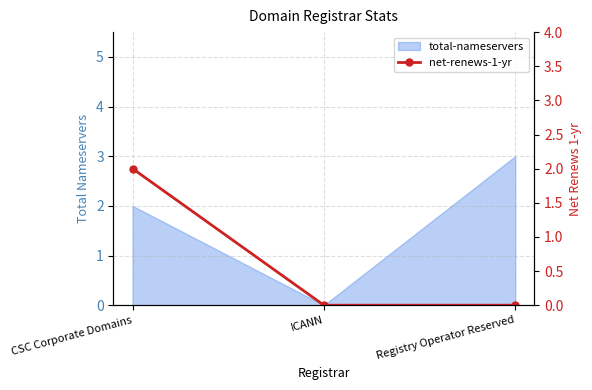

The chart shows a value of 0 at Registry Operator Reserved. True or false?

True